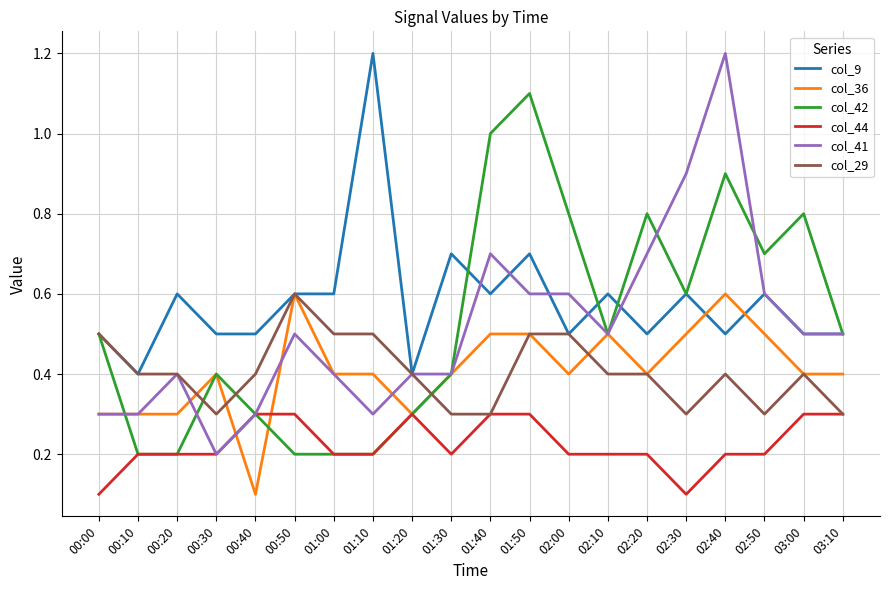

Does the chart have visible grid lines?

Yes